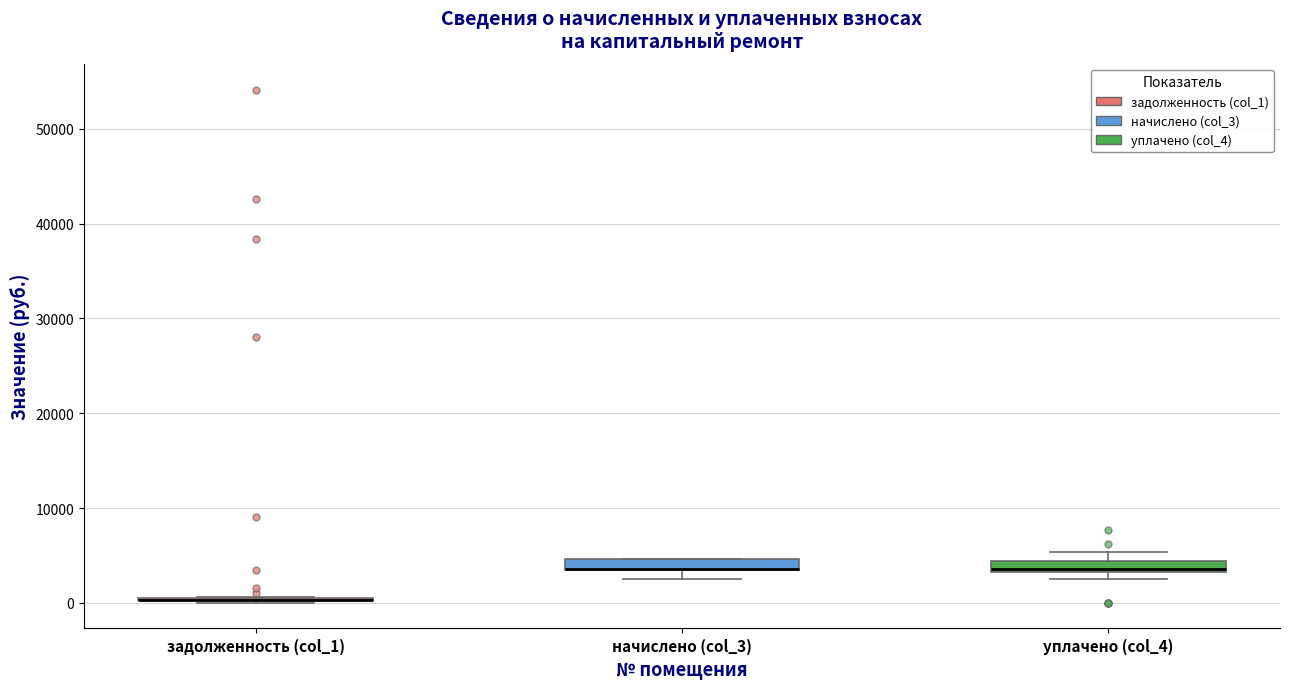

Where is the lower edge of the box for начислено (col_3) on the y-axis? The values are not printed on the chart, so give them approximately, as read against the axis.

3000